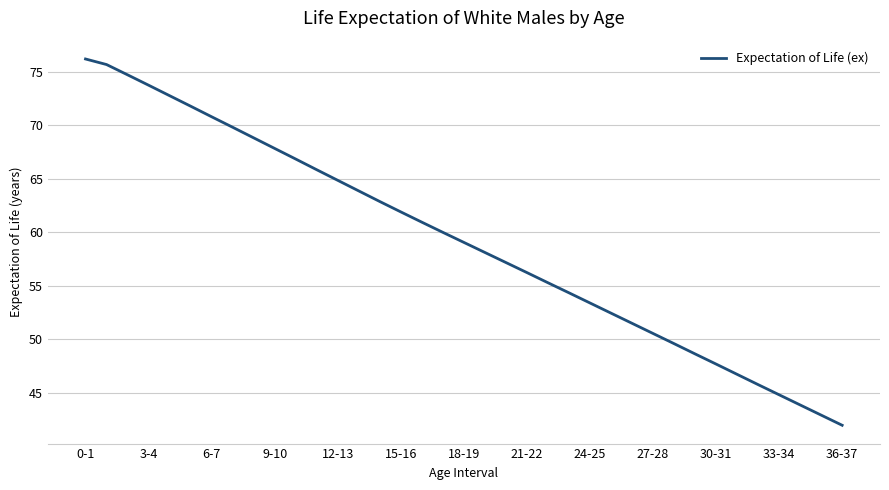

What is the difference between the maximum and minimum values?

34.2